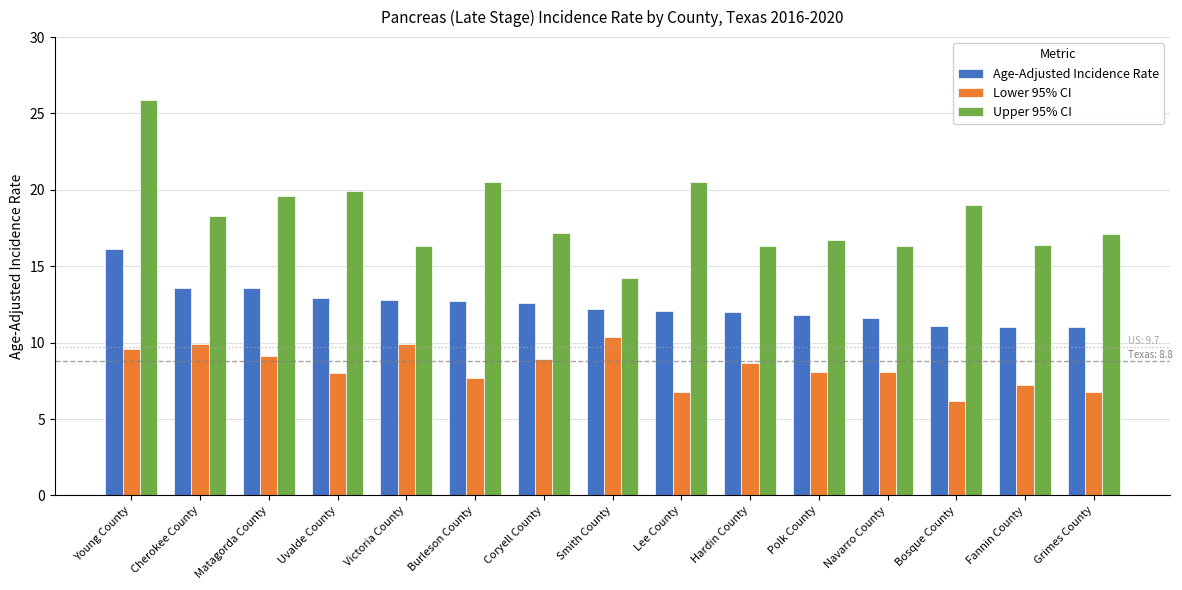

What is the total value across all series at Hardin County?

37.0